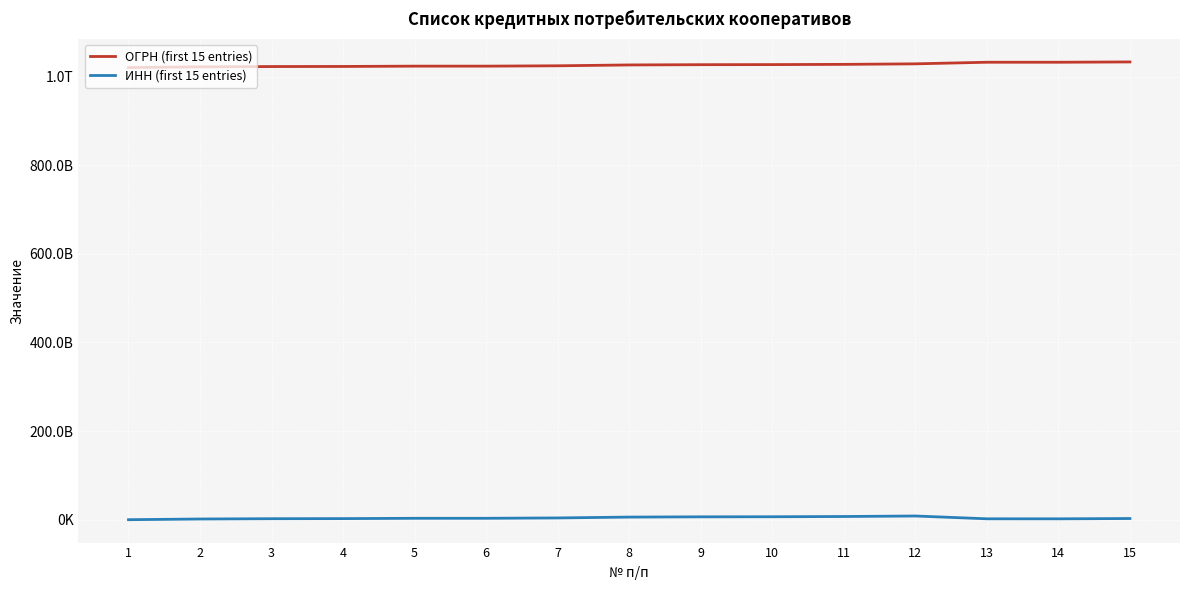

True or false: ОГРН (first 15 entries) and ИНН (first 15 entries) intersect in this chart.

False